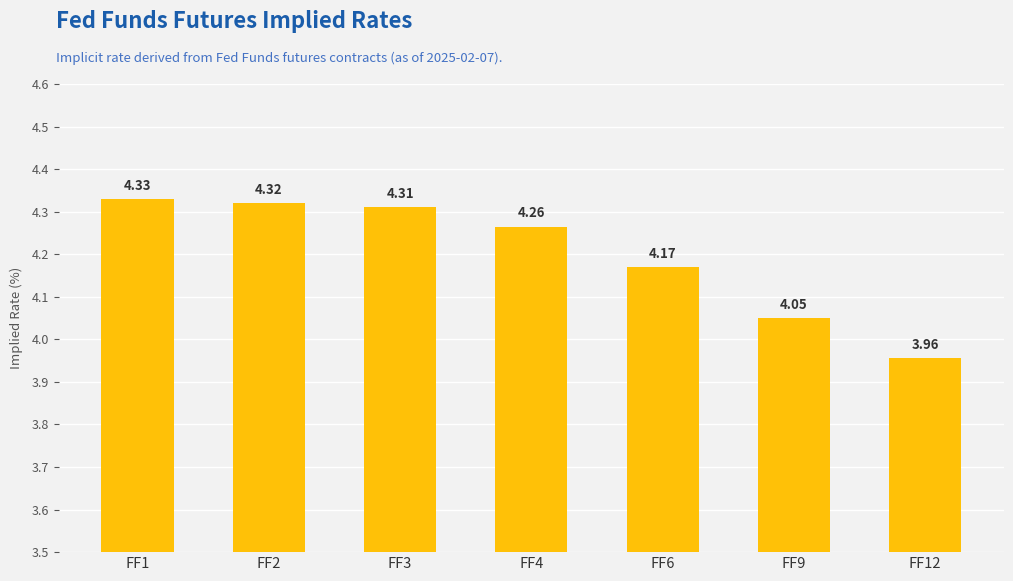

List the labels in order of value, smallest first.

FF12, FF9, FF6, FF4, FF3, FF2, FF1